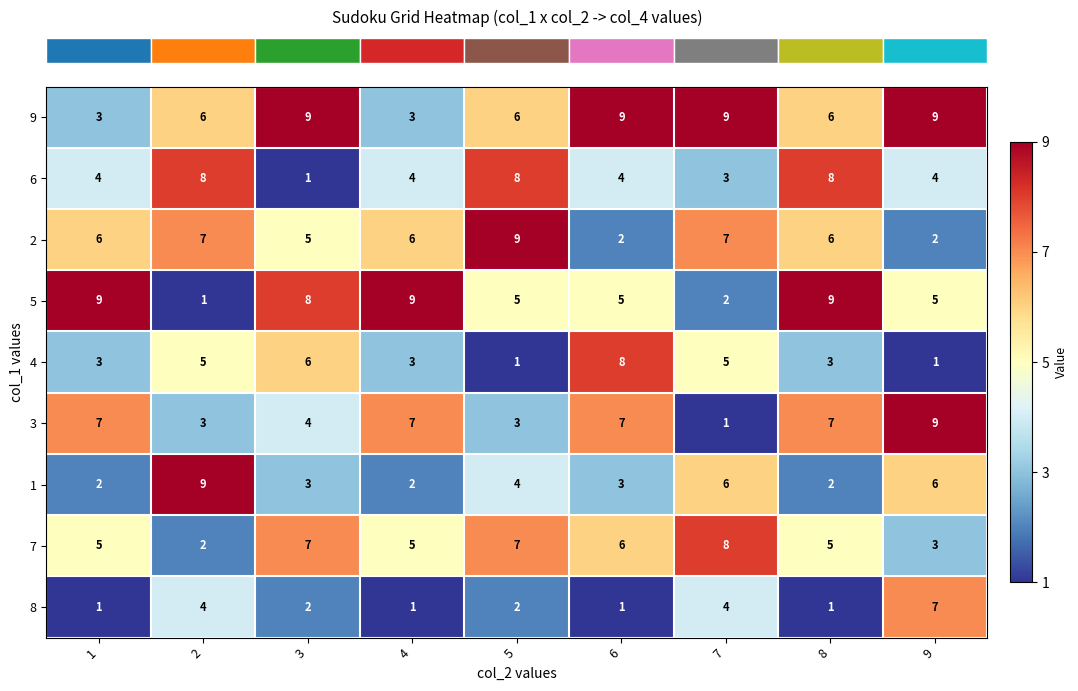

What is the spread (max minus min) of values at 7?

8